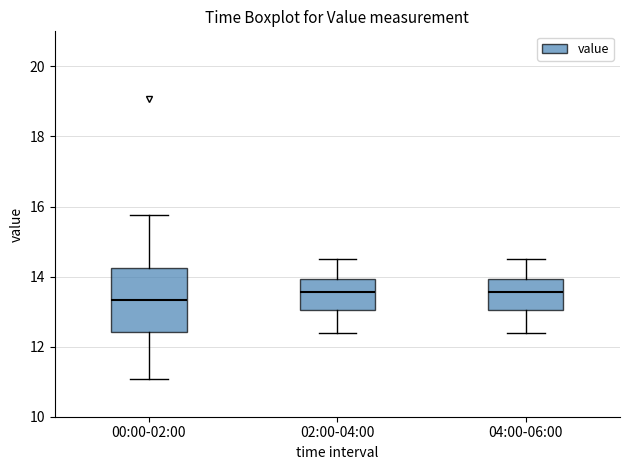

Reading left to right, read every box against the y-axis: the position of its median line, the range the box covers, and the ends of its whiskers. The values are not printed on the chart, so give them approximately, as read against the axis.

00:00-02:00: median 13.4, box 12.4 to 14.2, whiskers 11.0 to 15.8
02:00-04:00: median 13.6, box 13.0 to 14.0, whiskers 12.4 to 14.6
04:00-06:00: median 13.6, box 13.0 to 14.0, whiskers 12.4 to 14.6